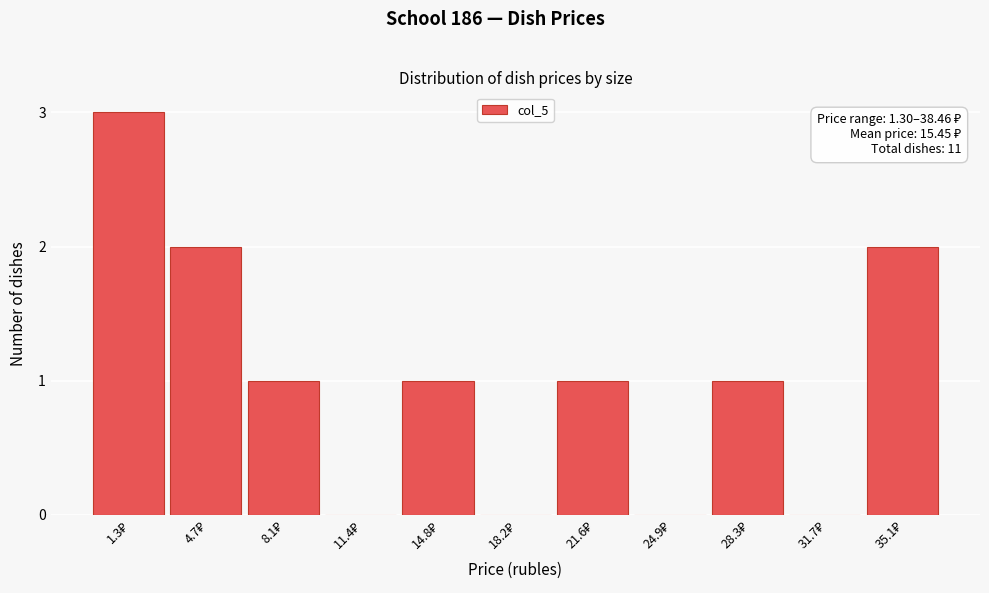

What is the sum of all values?

11